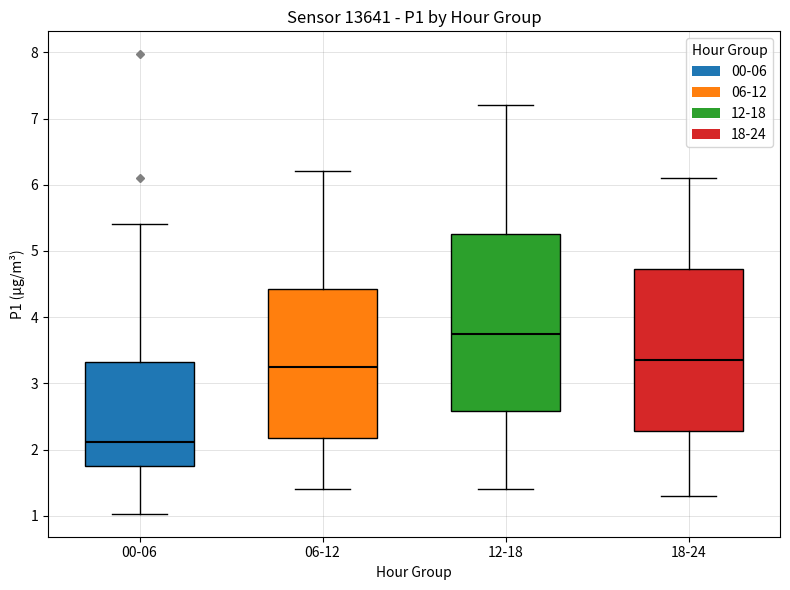

Reading left to right, read every box against the y-axis: the position of its median line, the range the box covers, and the ends of its whiskers. The values are not printed on the chart, so give them approximately, as read against the axis.

00-06: median 2.1, box 1.8 to 3.3, whiskers 1.0 to 5.4
06-12: median 3.3, box 2.2 to 4.4, whiskers 1.4 to 6.2
12-18: median 3.8, box 2.6 to 5.3, whiskers 1.4 to 7.2
18-24: median 3.4, box 2.3 to 4.7, whiskers 1.3 to 6.1